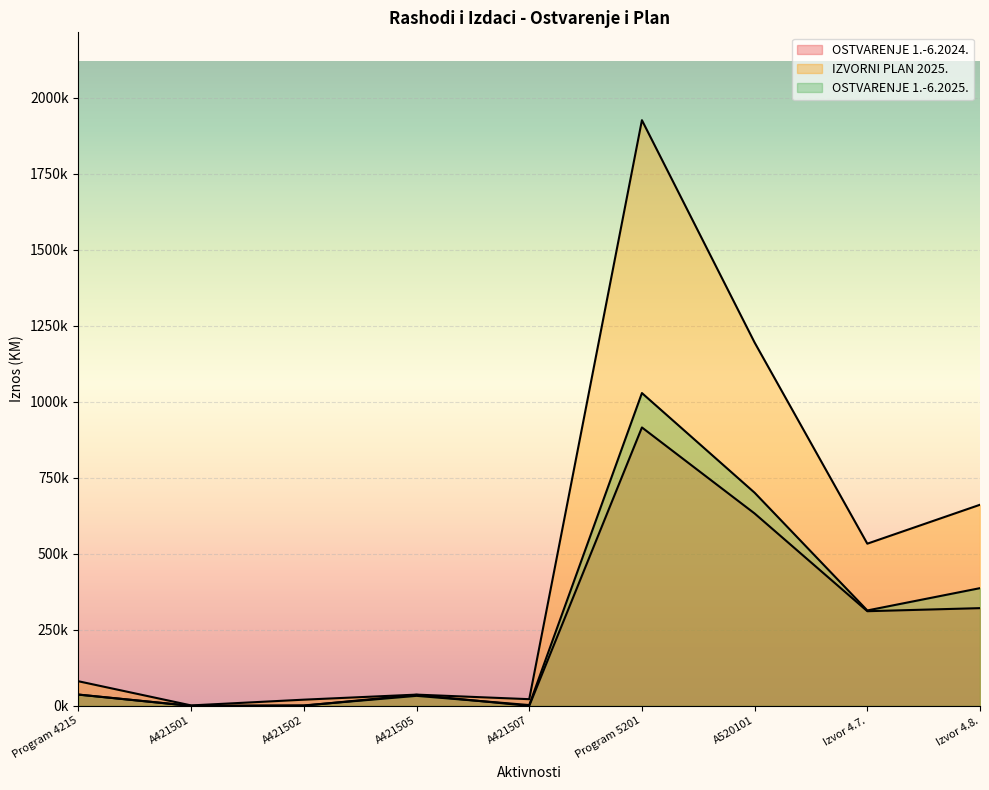

Which category has the highest value across all series?

Program 5201